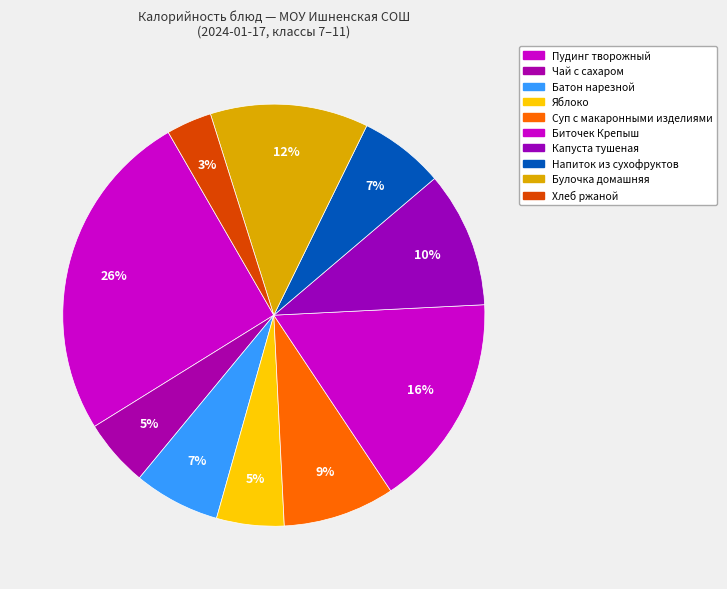

How many slices are in this pie chart?

10